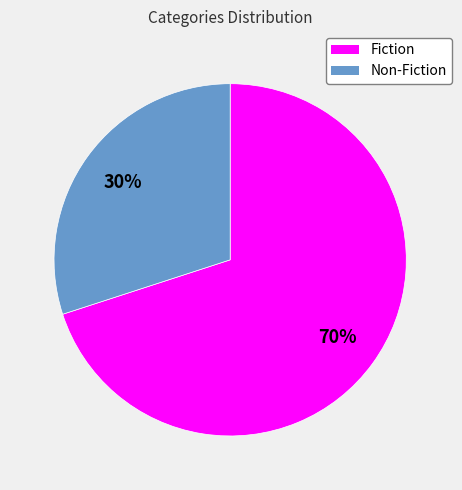

Is the sum of Non-Fiction and Fiction greater than half?

Yes